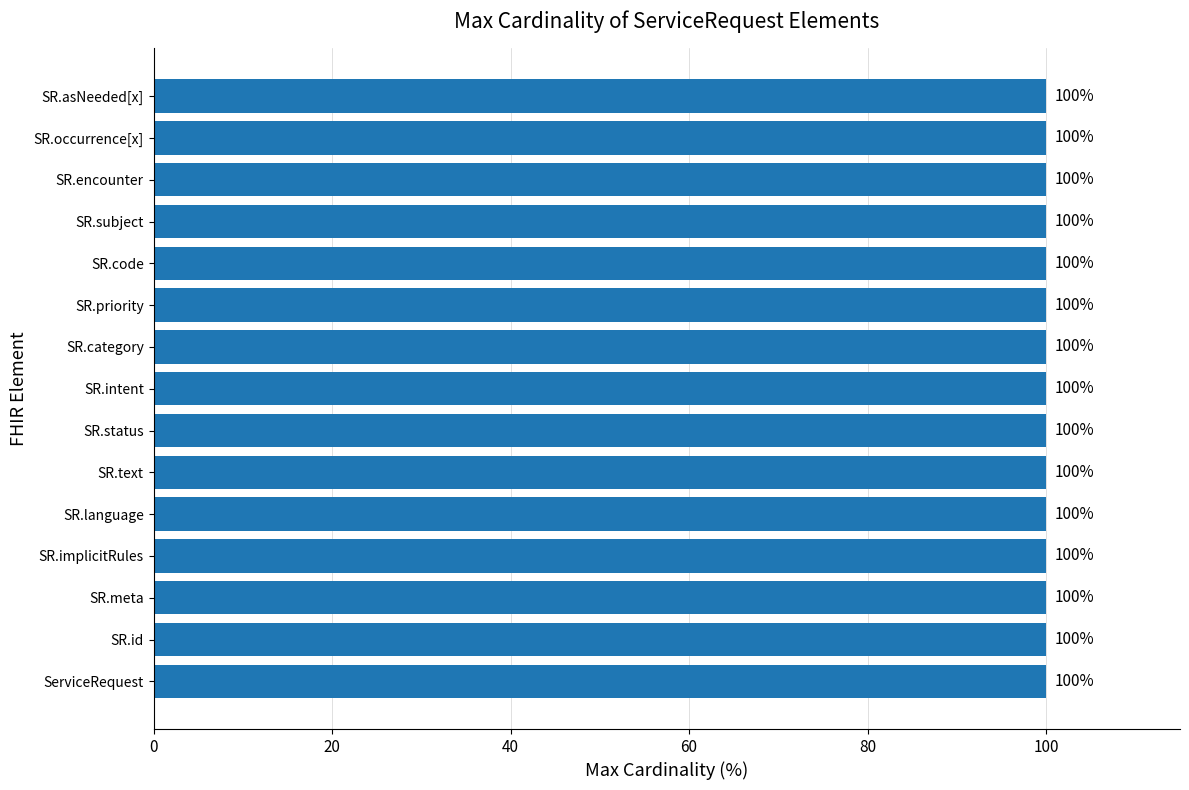

List the labels in order of value, largest first.

ServiceRequest.status, ServiceRequest.intent, ServiceRequest, ServiceRequest.id, ServiceRequest.meta, ServiceRequest.implicitRules, ServiceRequest.language, ServiceRequest.text, ServiceRequest.category, ServiceRequest.priority, ServiceRequest.code, ServiceRequest.subject, ServiceRequest.encounter, ServiceRequest.occurrence[x], ServiceRequest.asNeeded[x]